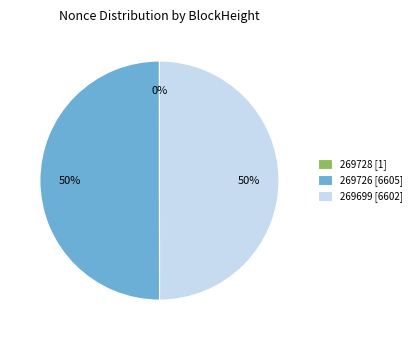

To the nearest percent, what is the difference between the largest and smallest slice percentages?

50%